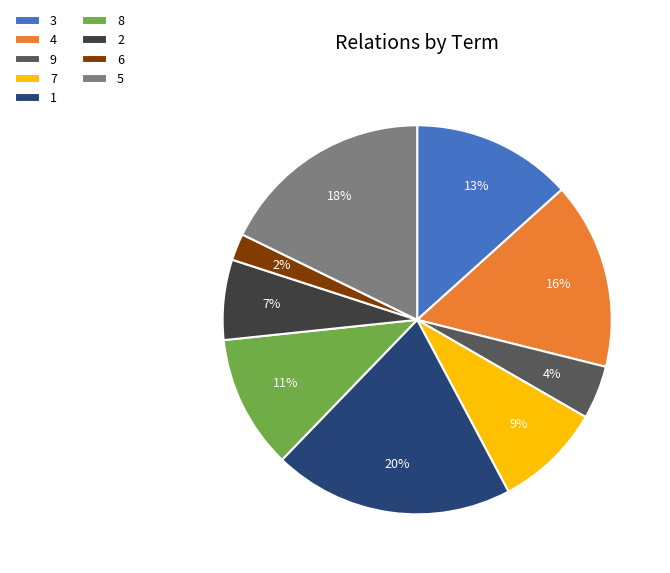

The 8 slice represents 11% of the pie. True or false?

True